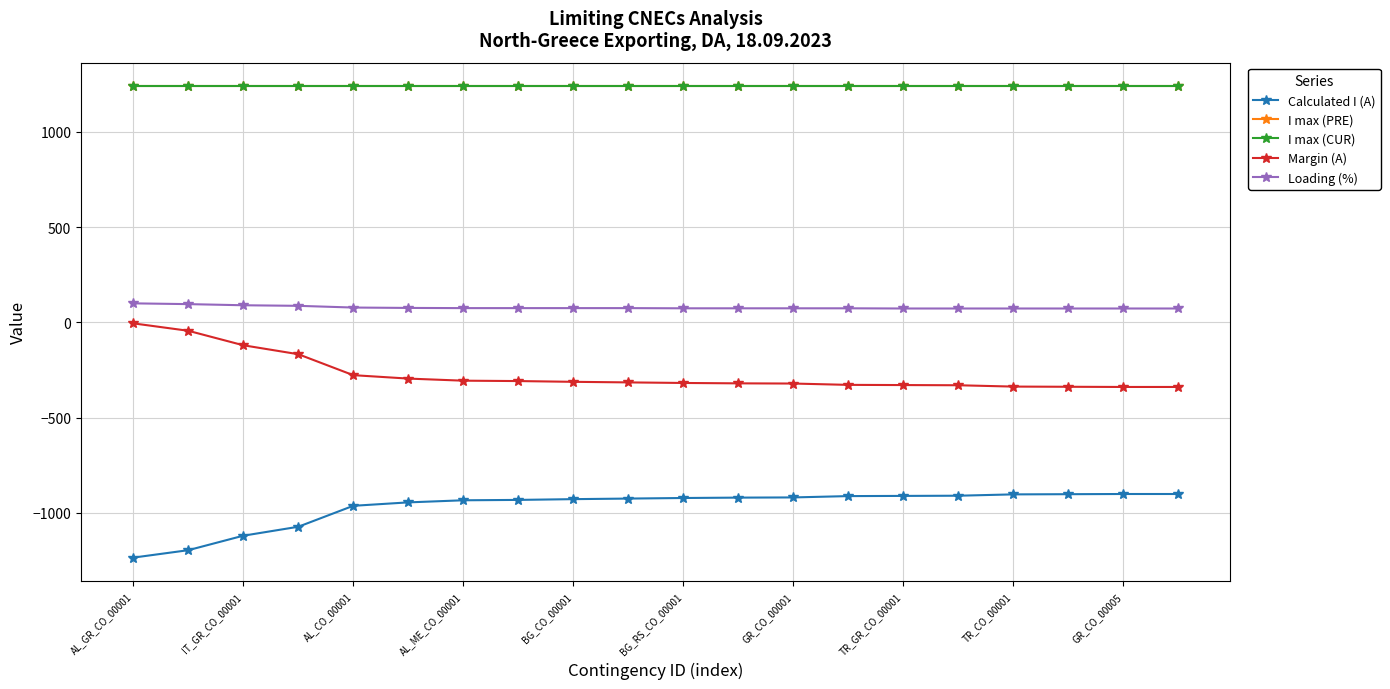

Does the chart display data point markers on the line(s)?

Yes